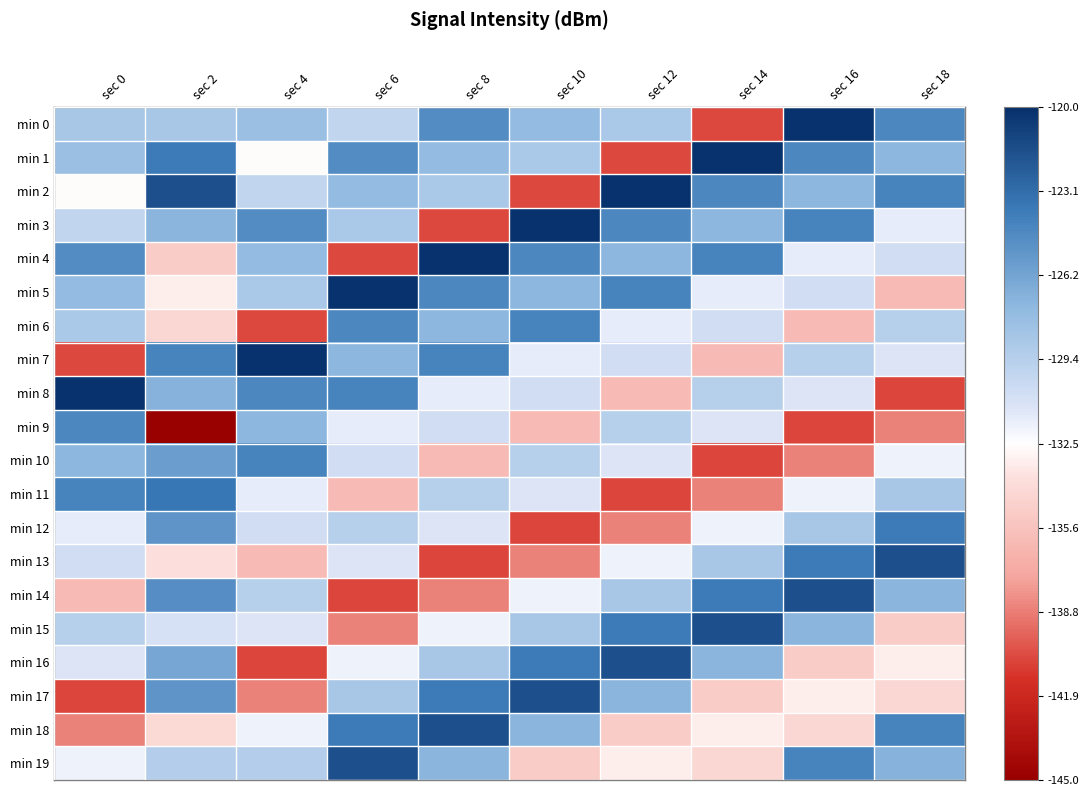

Between sec 0 and sec 12, which series saw the biggest shift?

min 11